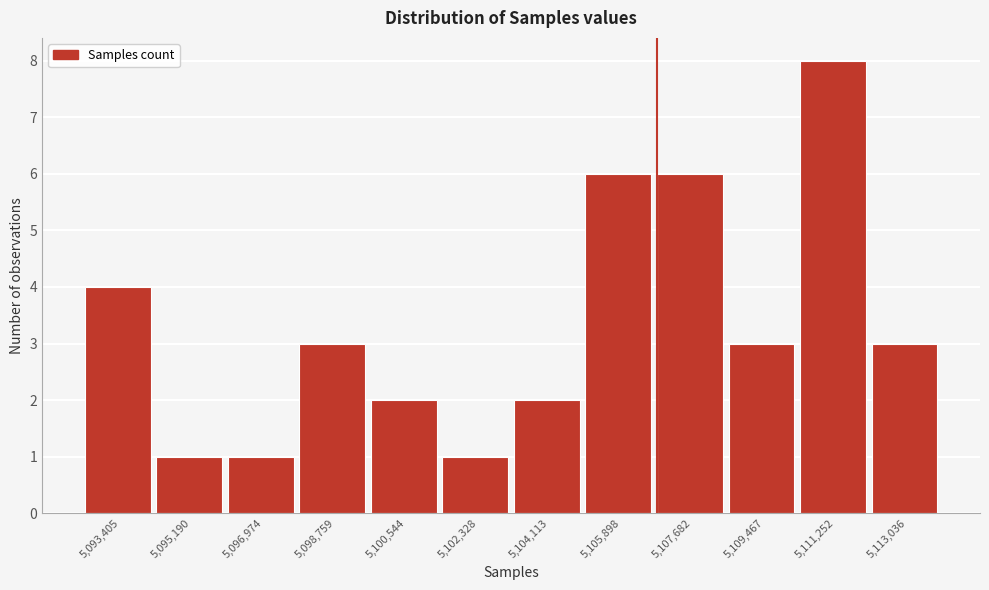

Reading left to right, list every bar in this chart as the range it spans on the x-axis followed by its height. Neither the bar edges nor the heights are printed on the chart, so give them approximately, as read against the axes.

5092600 to 5094200: 4
5094200 to 5096000: 1
5096000 to 5097800: 1
5097800 to 5099600: 3
5099600 to 5101400: 2
5101400 to 5103200: 1
5103200 to 5105000: 2
5105000 to 5106800: 6
5106800 to 5108600: 6
5108600 to 5110400: 3
5110400 to 5112200: 8
5112200 to 5114000: 3